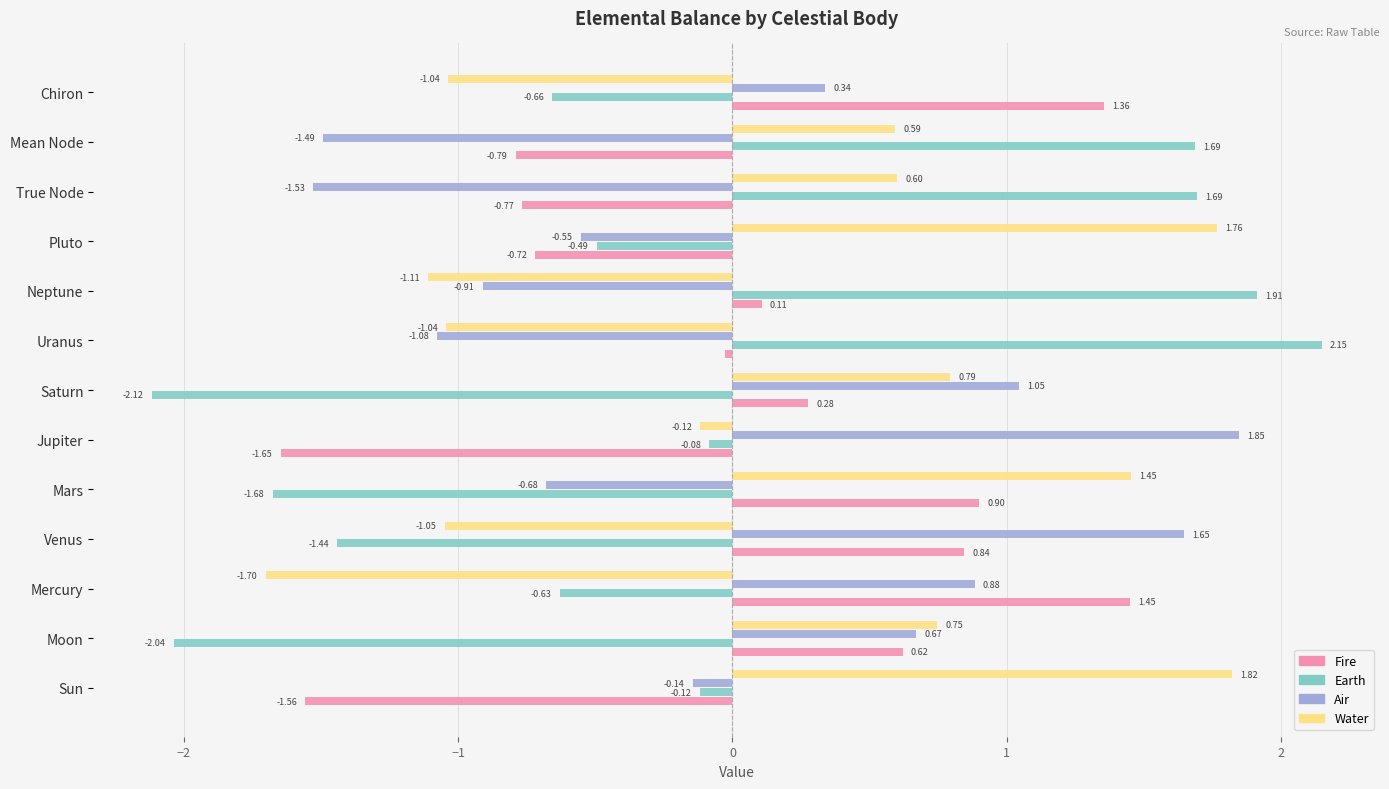

At which label is Air closest to 0?

Sun